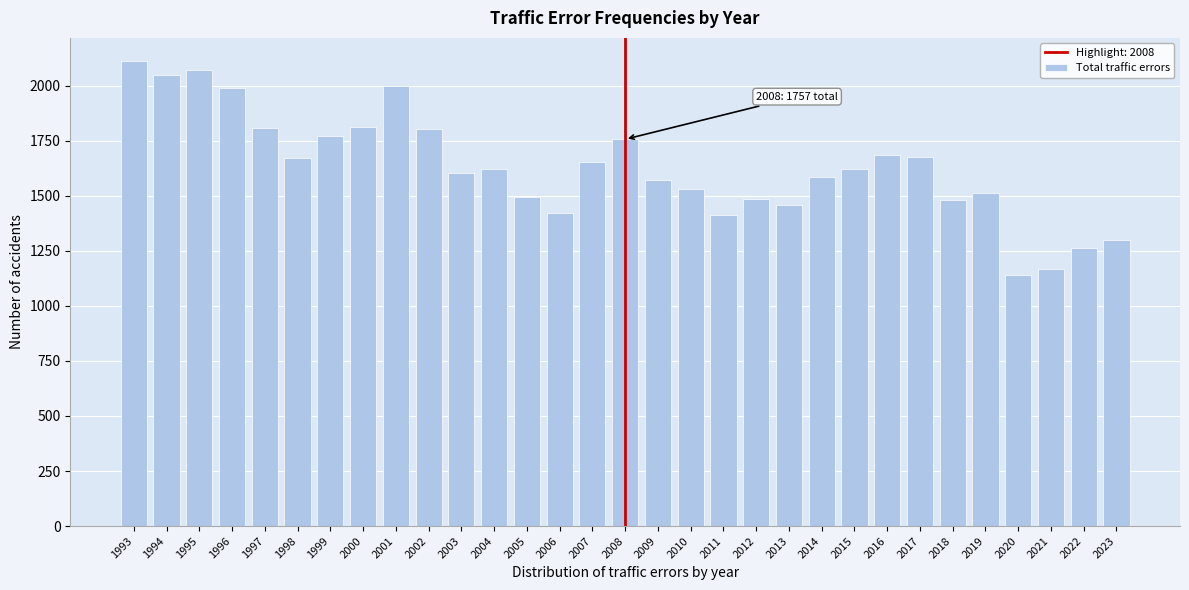

The chart shows a value of 2077 at 2012. True or false?

False